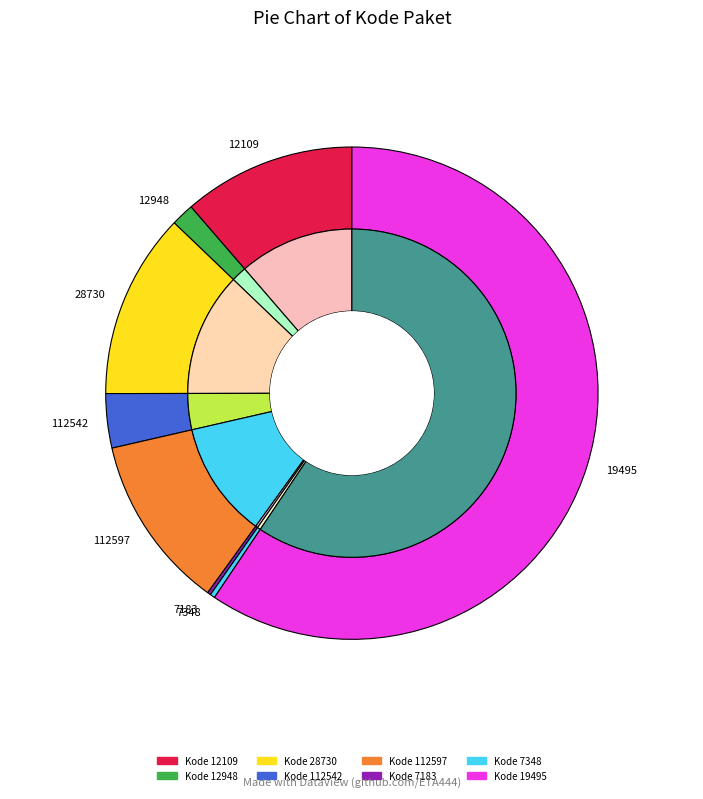

Which category has the smallest portion of the pie?

7183